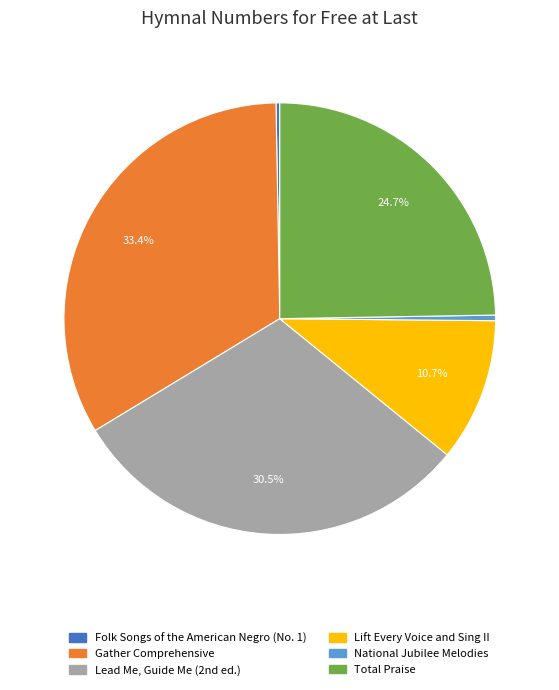

Which category has the biggest portion of the pie?

Gather Comprehensive